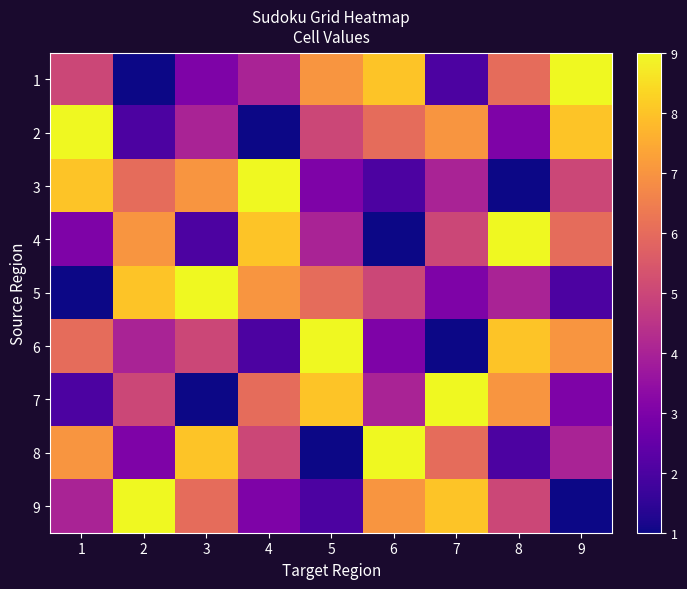

At which category is the sum across all series the highest?

1